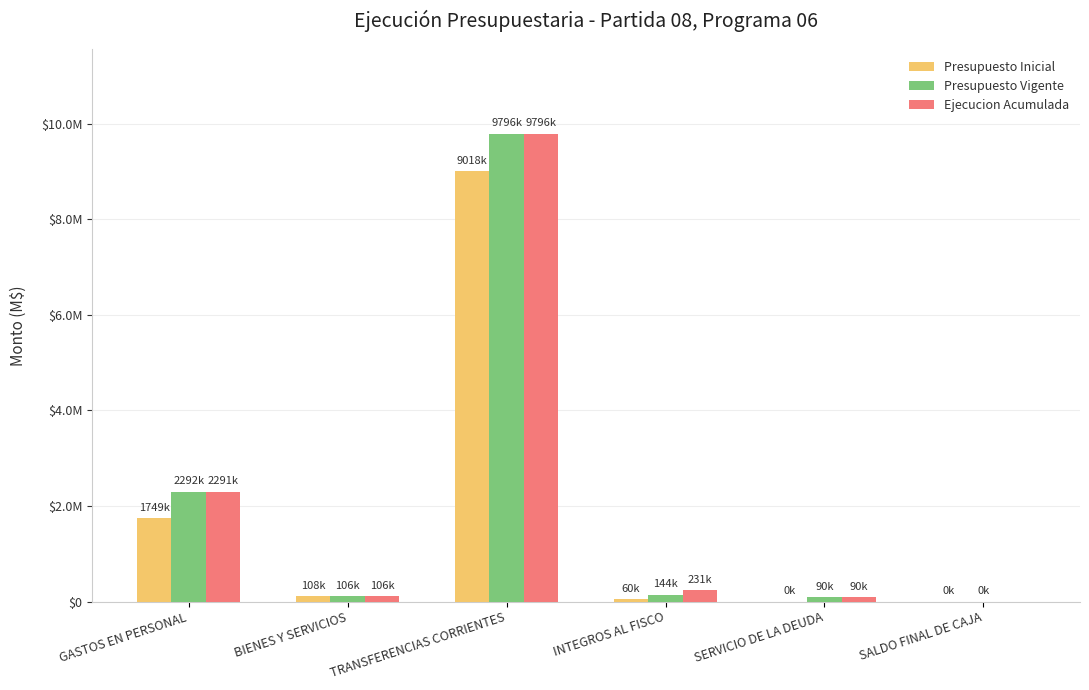

Reading right to left, list all the values displayed in this chart.

Presupuesto Inicial: SALDO FINAL DE CAJA=10	SERVICIO DE LA DEUDA=10	INTEGROS AL FISCO=59582	TRANSFERENCIAS CORRIENTES=9018453	BIENES Y SERVICIOS=107537	GASTOS EN PERSONAL=1749384
Presupuesto Vigente: SALDO FINAL DE CAJA=10	SERVICIO DE LA DEUDA=89792	INTEGROS AL FISCO=144094	TRANSFERENCIAS CORRIENTES=9796167	BIENES Y SERVICIOS=106037	GASTOS EN PERSONAL=2292371
Ejecucion Acumulada: SALDO FINAL DE CAJA=0	SERVICIO DE LA DEUDA=89792	INTEGROS AL FISCO=231469	TRANSFERENCIAS CORRIENTES=9795653	BIENES Y SERVICIOS=106043	GASTOS EN PERSONAL=2291010